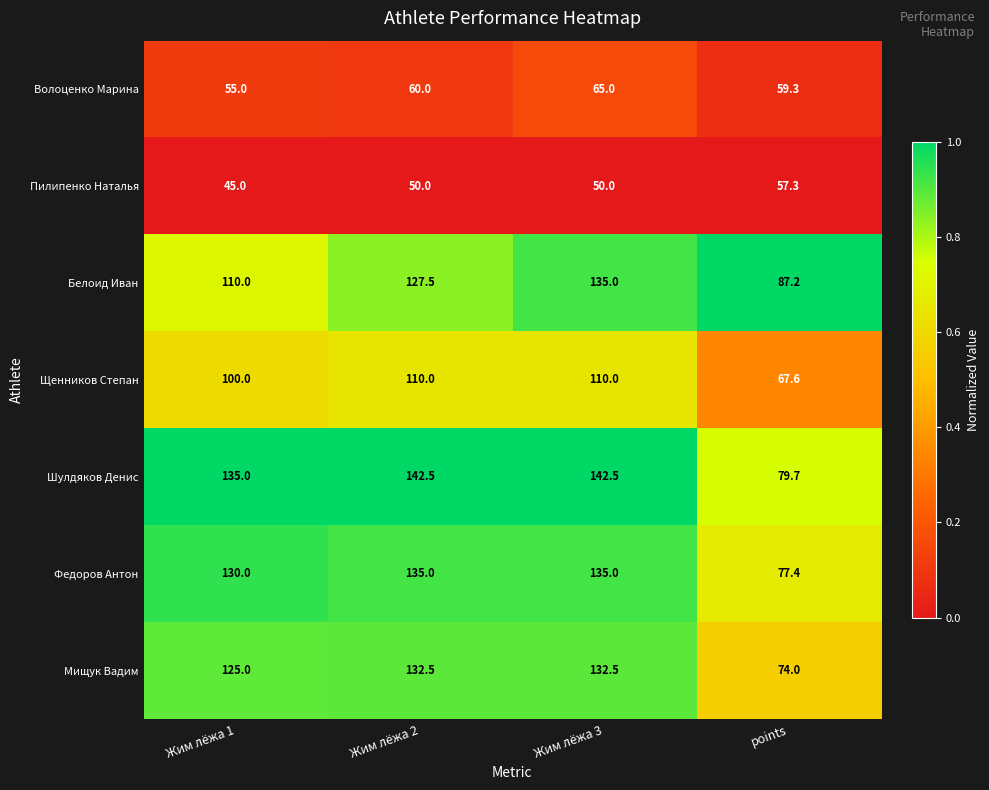

At which category is the sum across all series the highest?

Жим лёжа 3